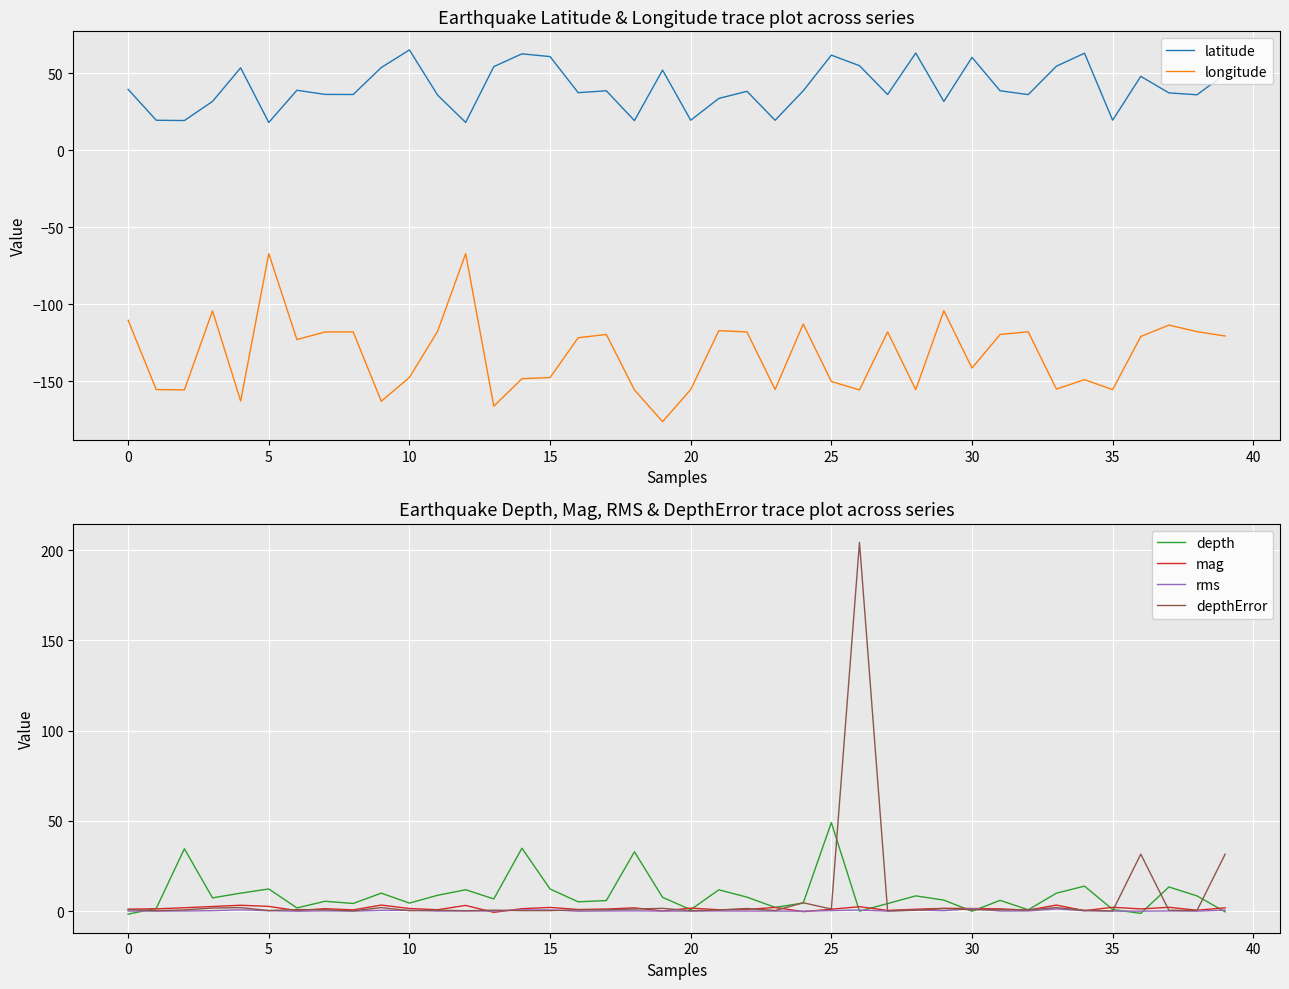

In longitude, how many points are lower than both neighbors (excluding endpoints)?

12